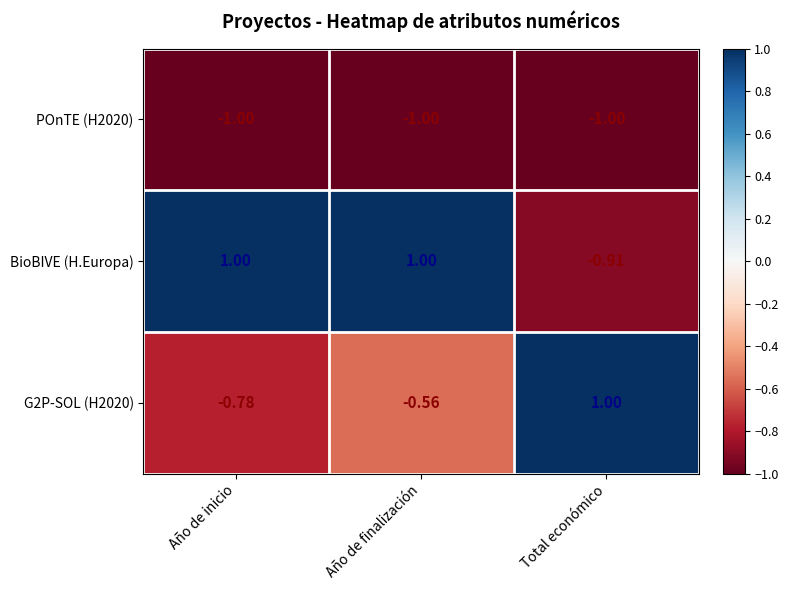

What is the greatest value displayed?

1.0